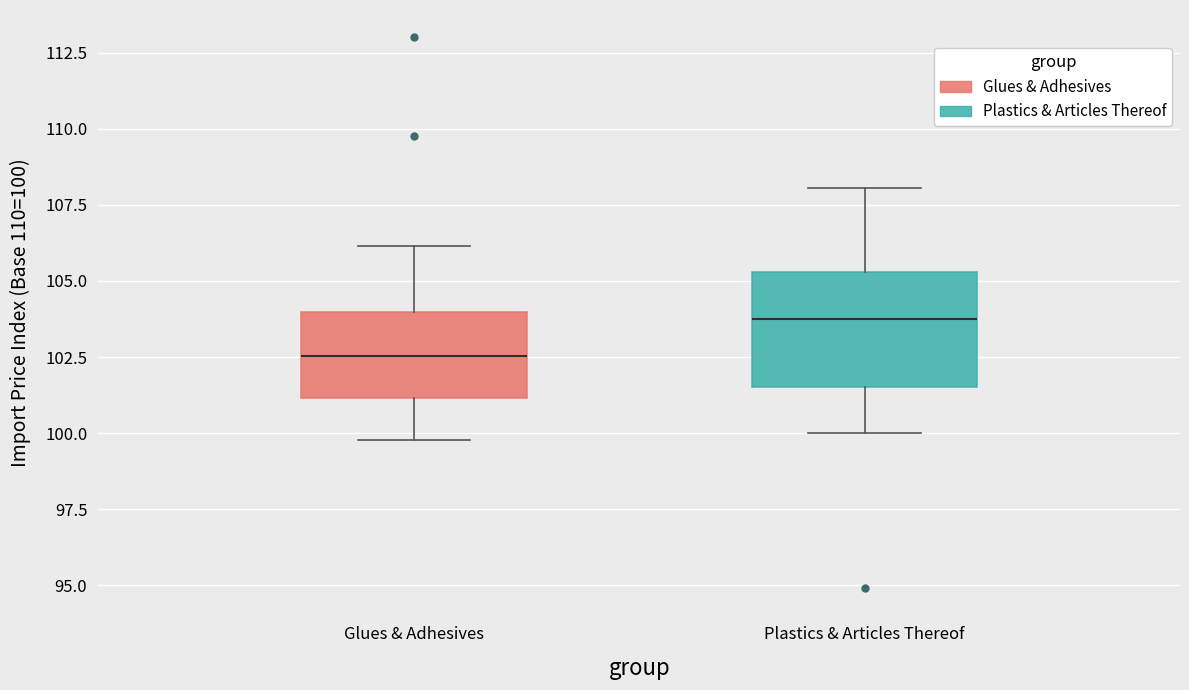

Which box's median line is the highest?

Plastics & Articles Thereof